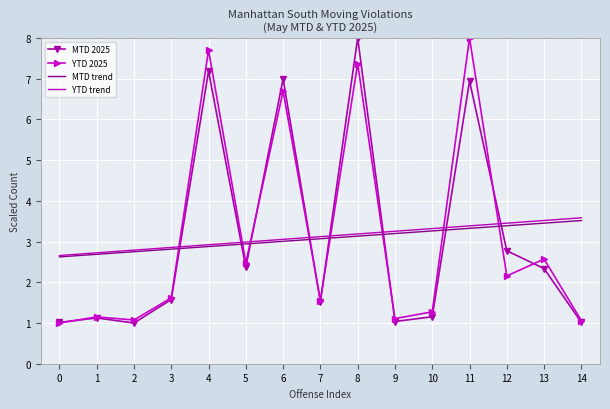

True or false: YTD 2025 has a value of 1.1 at 9.

True